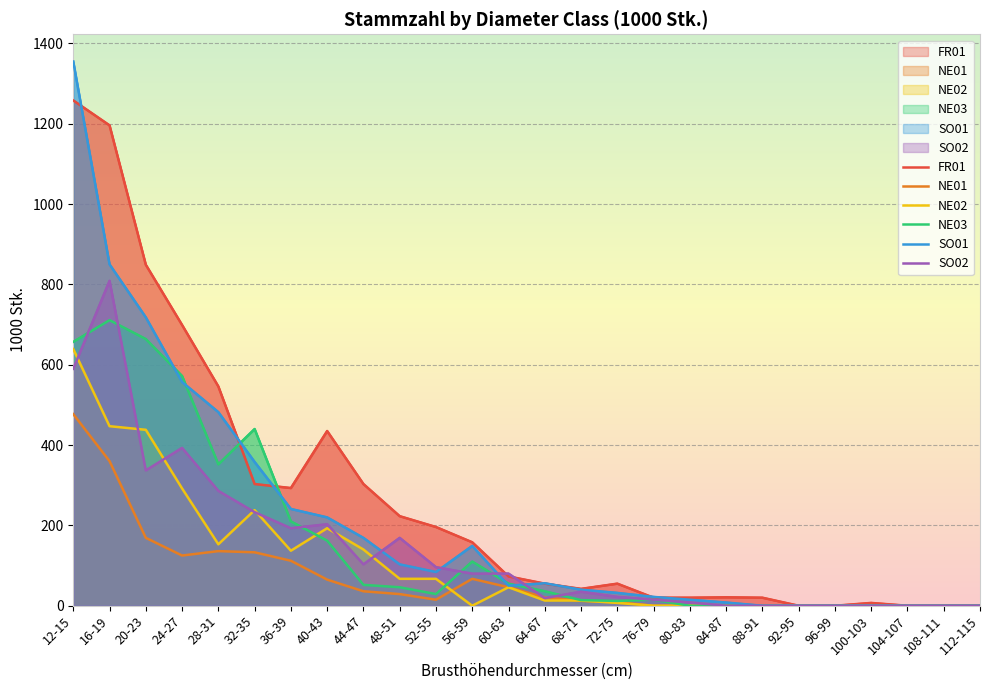

Reading left to right, extract all data points from this chart.

FR01: 12-15=1258	16-19=1196	20-23=849	24-27=699	28-31=546	32-35=303	36-39=293	40-43=435	44-47=303	48-51=223	52-55=196	56-59=158	60-63=73	64-67=55	68-71=42	72-75=55	76-79=20	80-83=20	84-87=21	88-91=20	92-95=0	96-99=0	100-103=7	104-107=0	108-111=0	112-115=0
NE01: 12-15=477	16-19=360	20-23=169	24-27=125	28-31=136	32-35=133	36-39=112	40-43=65	44-47=36	48-51=29	52-55=15	56-59=67	60-63=46	64-67=21	68-71=12	72-75=9	76-79=0	80-83=0	84-87=0	88-91=0	92-95=0	96-99=0	100-103=0	104-107=0	108-111=0	112-115=0
NE02: 12-15=639	16-19=447	20-23=438	24-27=292	28-31=153	32-35=238	36-39=137	40-43=193	44-47=140	48-51=67	52-55=67	56-59=0	60-63=46	64-67=13	68-71=13	72-75=7	76-79=0	80-83=0	84-87=0	88-91=0	92-95=0	96-99=0	100-103=0	104-107=0	108-111=0	112-115=0
NE03: 12-15=657	16-19=711	20-23=664	24-27=572	28-31=352	32-35=440	36-39=210	40-43=162	44-47=52	48-51=46	52-55=29	56-59=110	60-63=55	64-67=36	68-71=14	72-75=12	76-79=15	80-83=0	84-87=0	88-91=0	92-95=0	96-99=0	100-103=0	104-107=0	108-111=0	112-115=0
SO01: 12-15=1355	16-19=850	20-23=718	24-27=557	28-31=482	32-35=358	36-39=241	40-43=220	44-47=169	48-51=103	52-55=84	56-59=149	60-63=50	64-67=56	68-71=40	72-75=32	76-79=22	80-83=15	84-87=8	88-91=0	92-95=0	96-99=0	100-103=0	104-107=0	108-111=0	112-115=0
SO02: 12-15=590	16-19=809	20-23=337	24-27=393	28-31=286	32-35=233	36-39=193	40-43=203	44-47=103	48-51=169	52-55=96	56-59=80	60-63=80	64-67=19	68-71=35	72-75=22	76-79=15	80-83=8	84-87=0	88-91=0	92-95=0	96-99=0	100-103=0	104-107=0	108-111=0	112-115=0